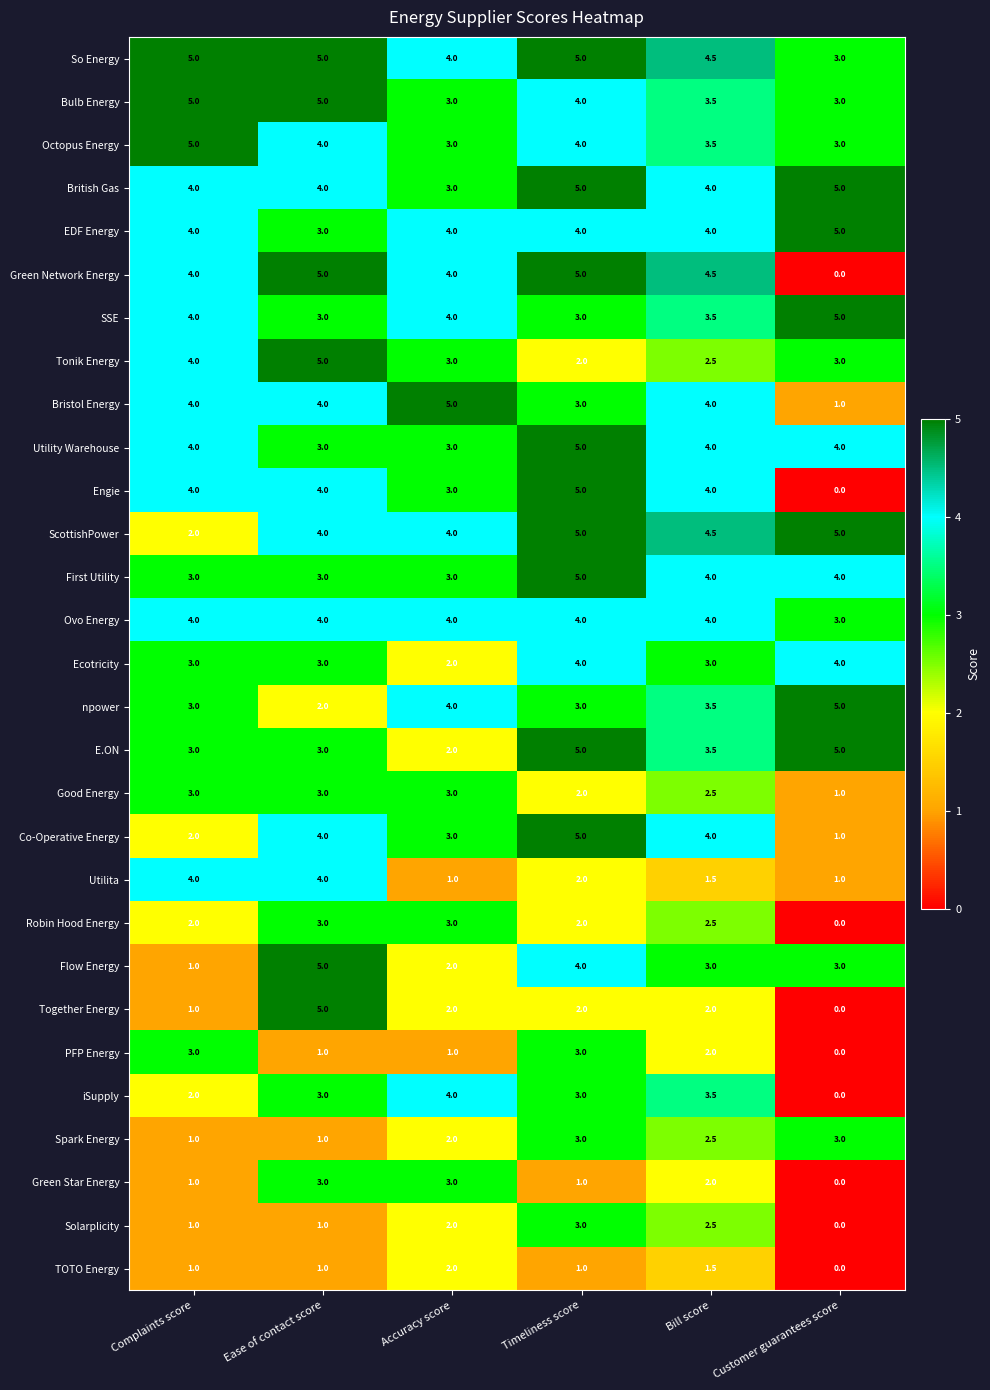

Which category has the lowest value in the iSupply series?

Customer guarantees score